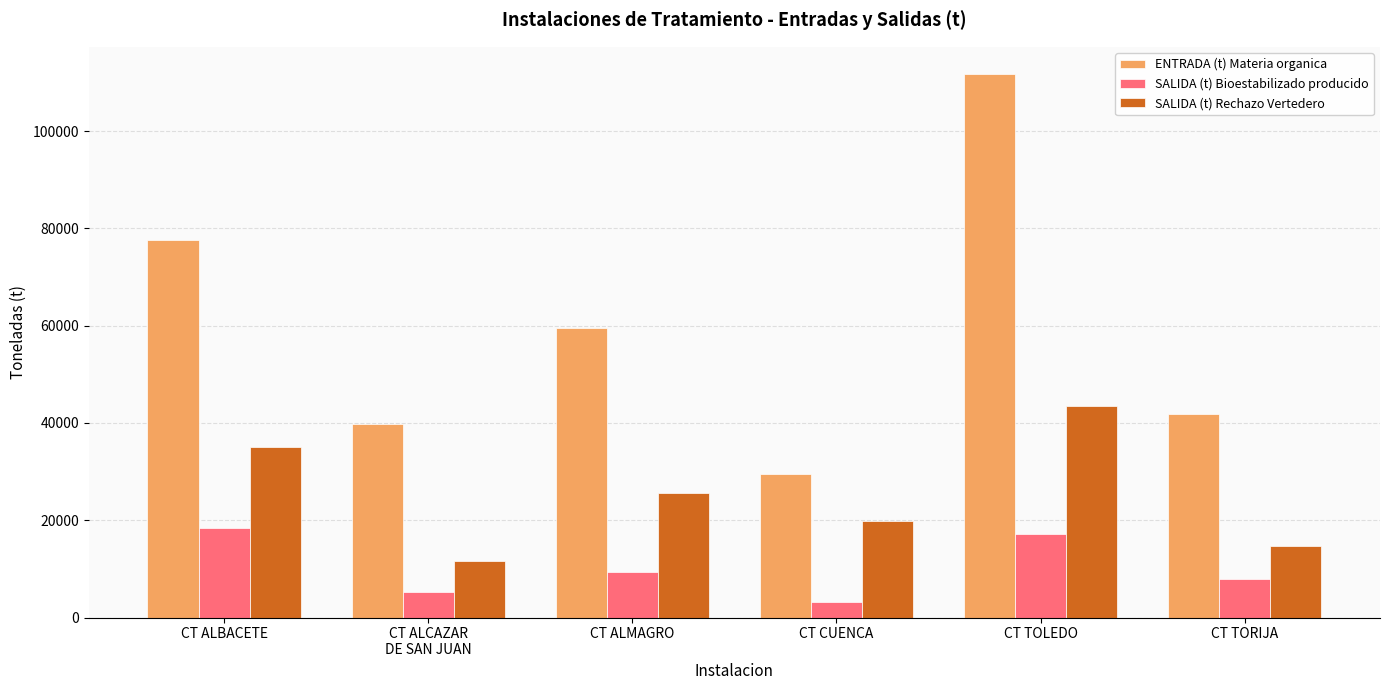

What position from the right is CT ALCAZAR
DE SAN JUAN?

5